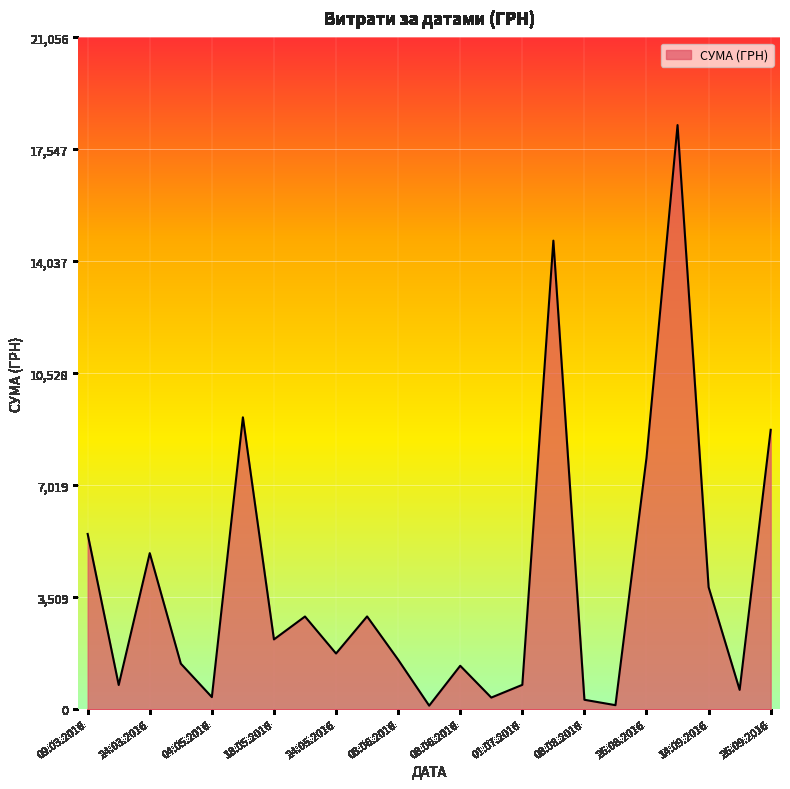

What is the maximum value shown in the chart?

18309.5